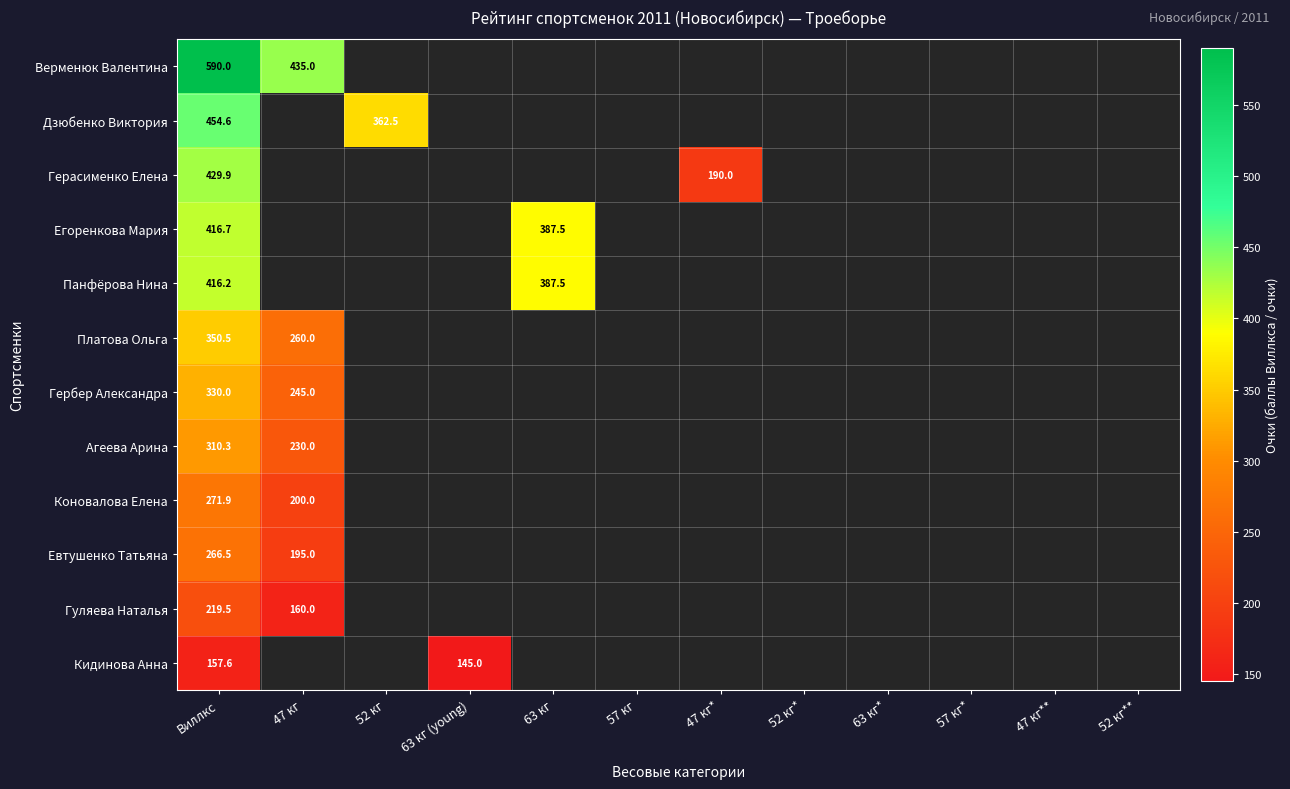

At which label is Агеева Арина closest to 270?

47 кг